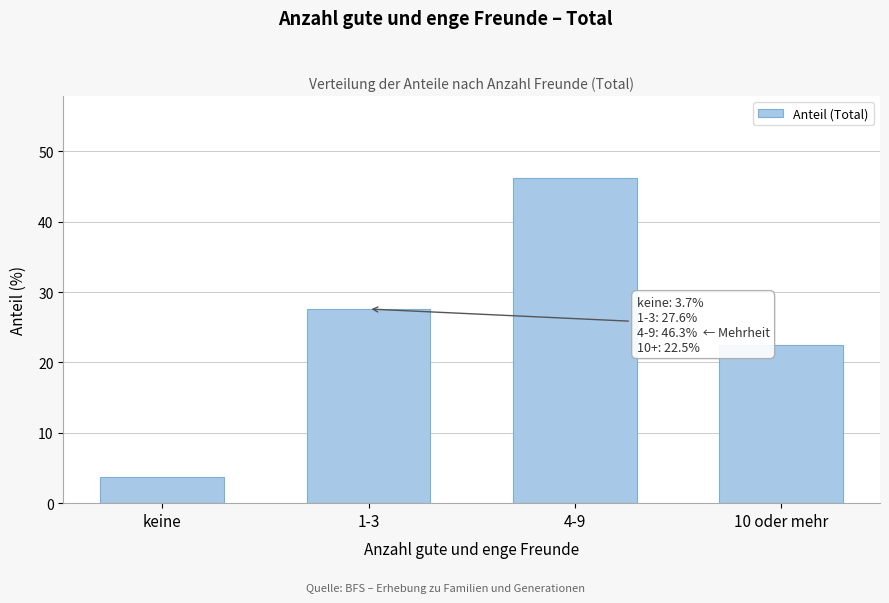

Reading right to left, transcribe all the data shown in this chart.

10 oder mehr=22.5	4-9=46.3	1-3=27.6	keine=3.7